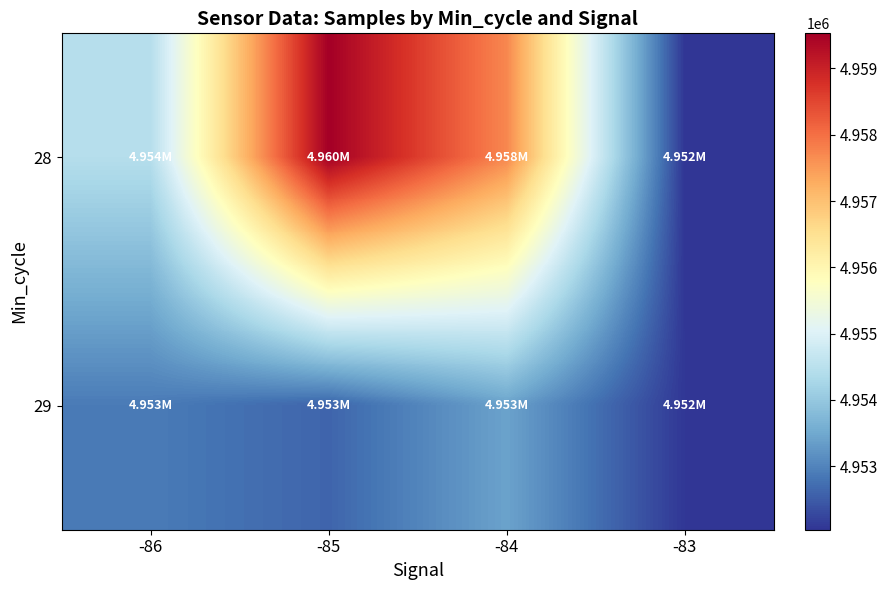

What is the difference between the highest and lowest values at -85?

6915.1